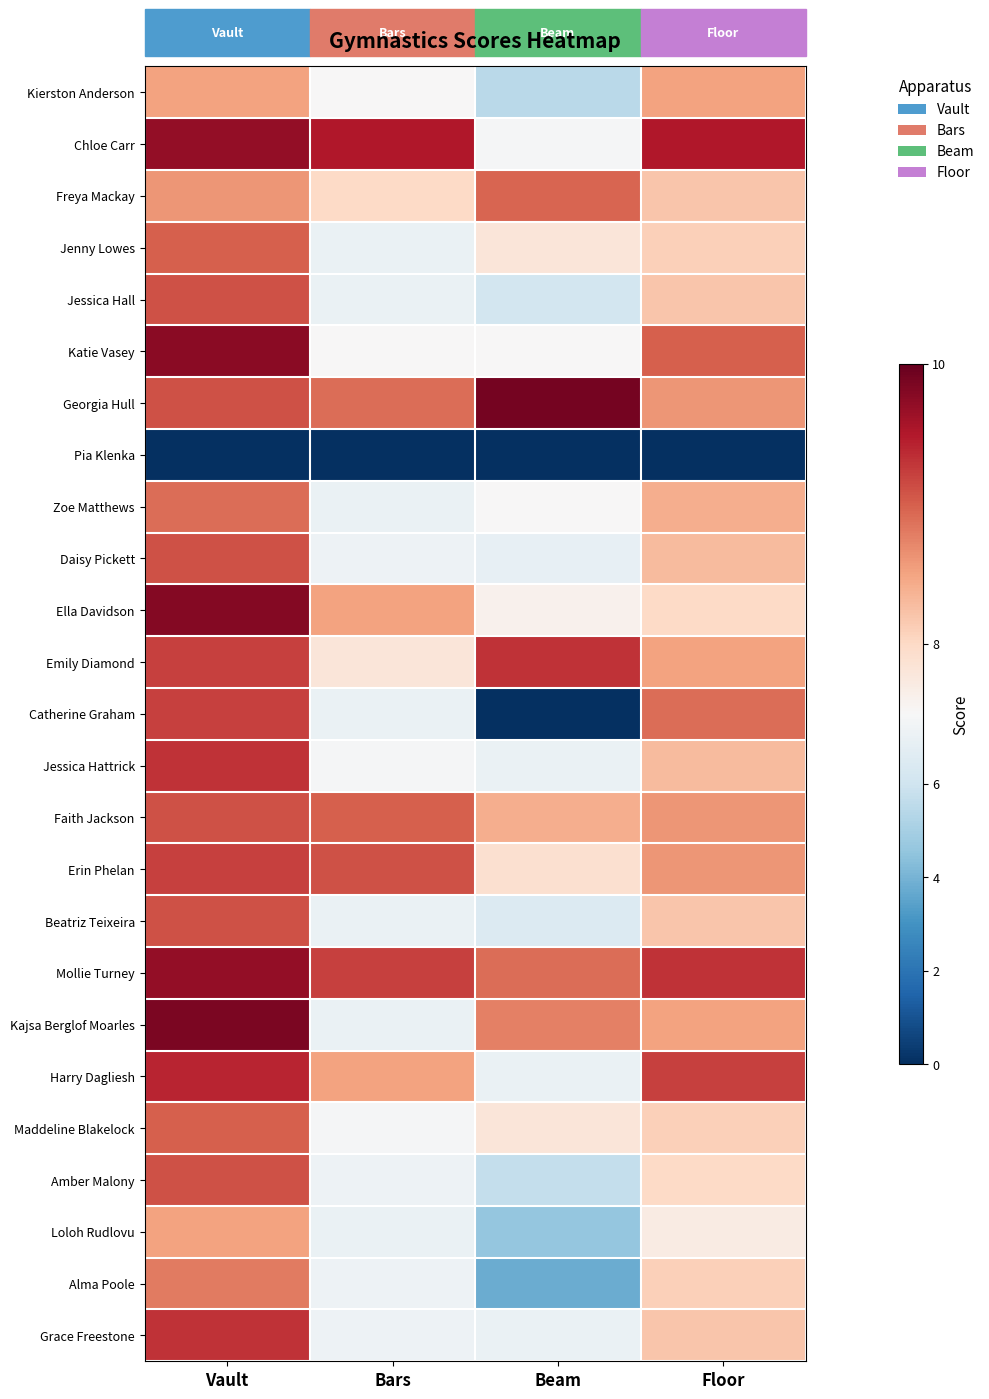

Which label corresponds to the smallest value in the chart?

Vault